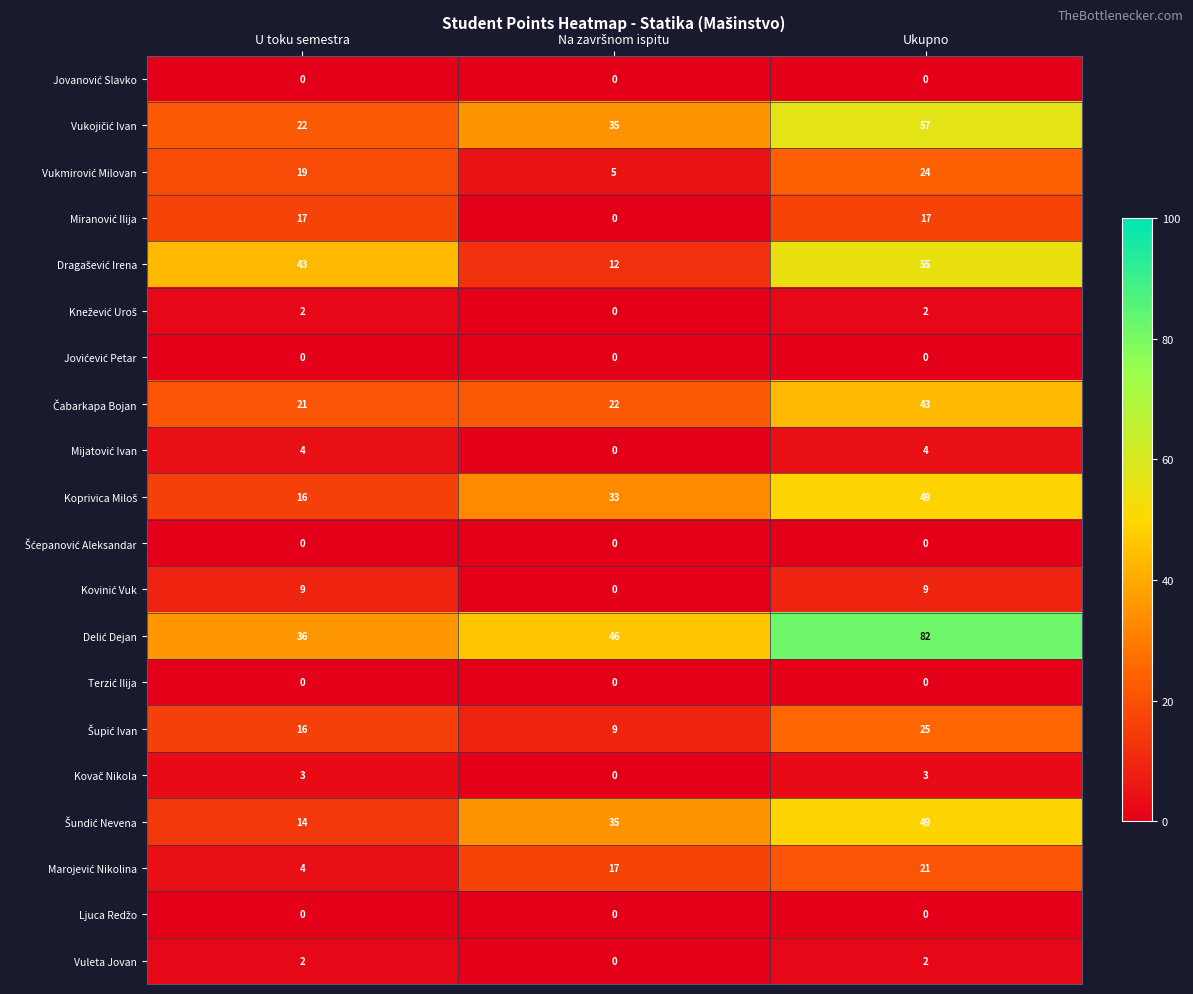

Count the number of categories in the chart.

3